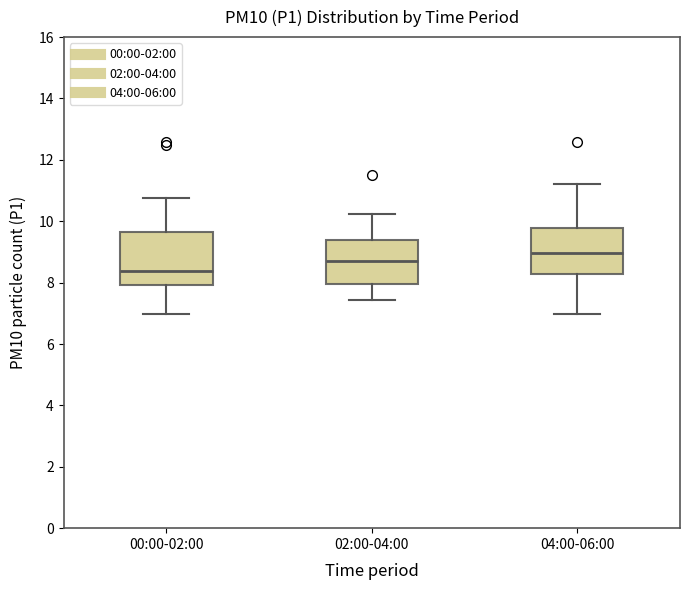

Where does the lower whisker of the box for 00:00-02:00 end on the y-axis? The values are not printed on the chart, so give them approximately, as read against the axis.

7.0